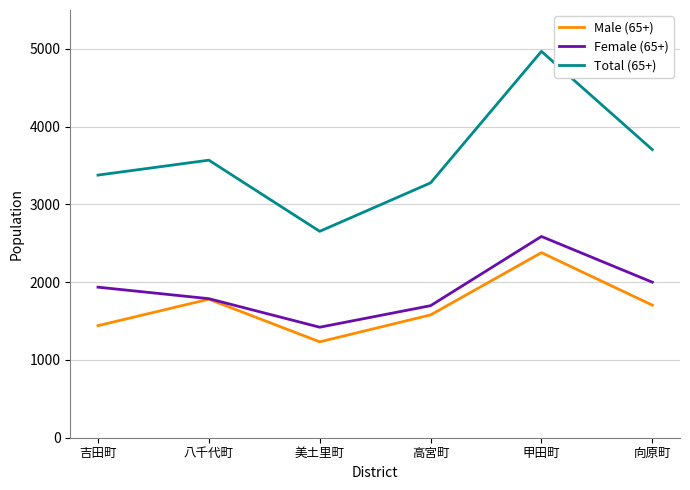

What is the sum of the Female (65+) values at 高宮町 and 八千代町?

3486